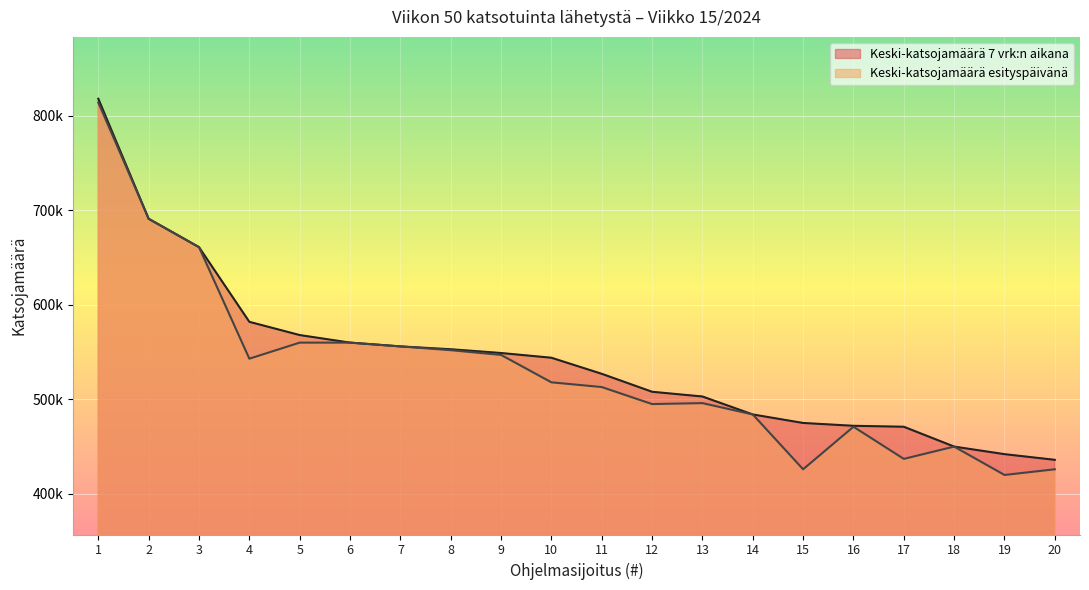

True or false: Keski-katsojamäärä esityspäivänä has a value of 1127048 at 1.

False